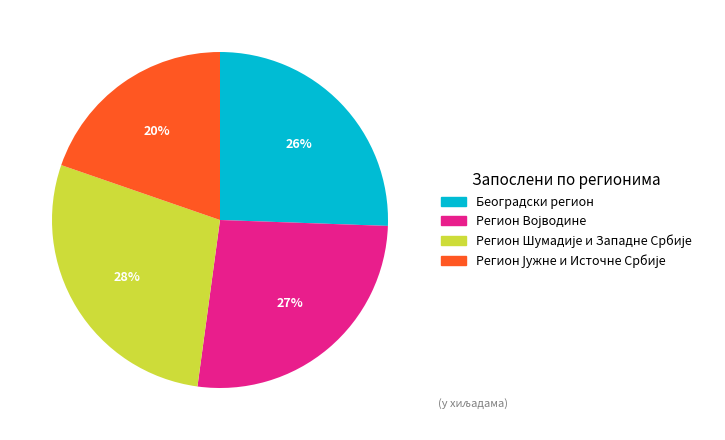

Is there any slice that represents more than half of the pie?

No